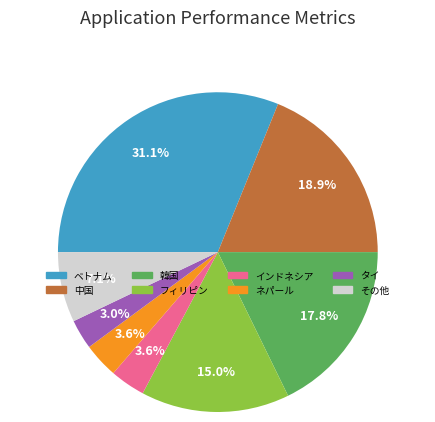

Is there a majority slice in this chart?

No